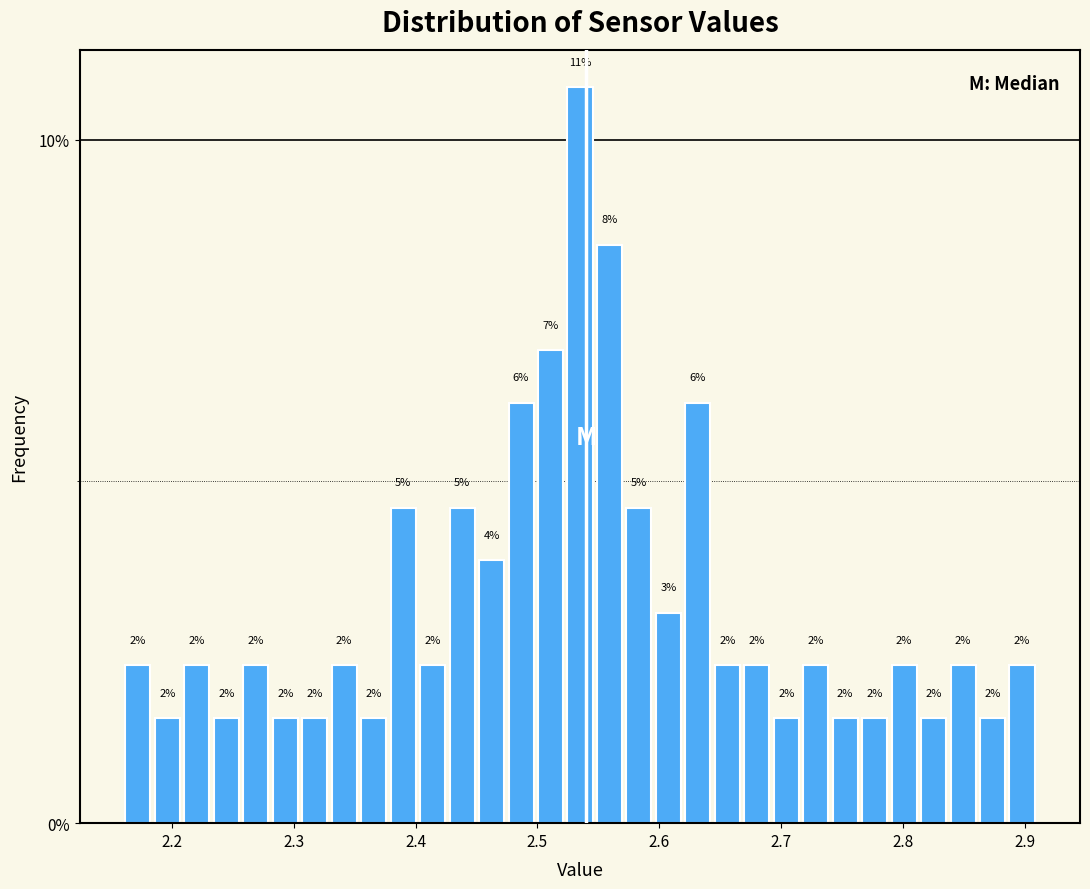

Around what value on the x-axis is the tallest bar? Give the approximate position of its centre, as read against the axis.

2.54